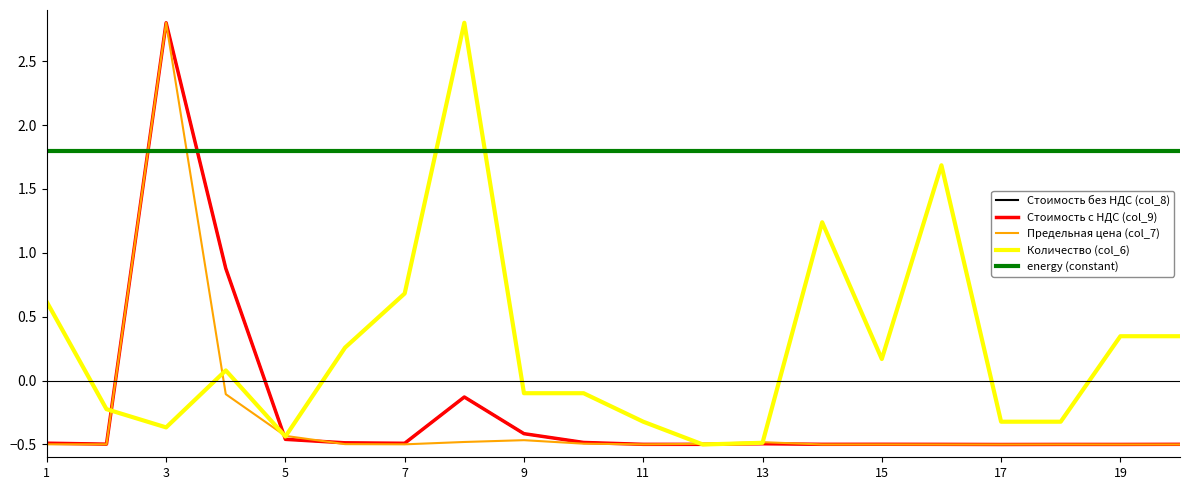

How many times do energy (constant) and Стоимость с НДС (col_9) cross each other?

2